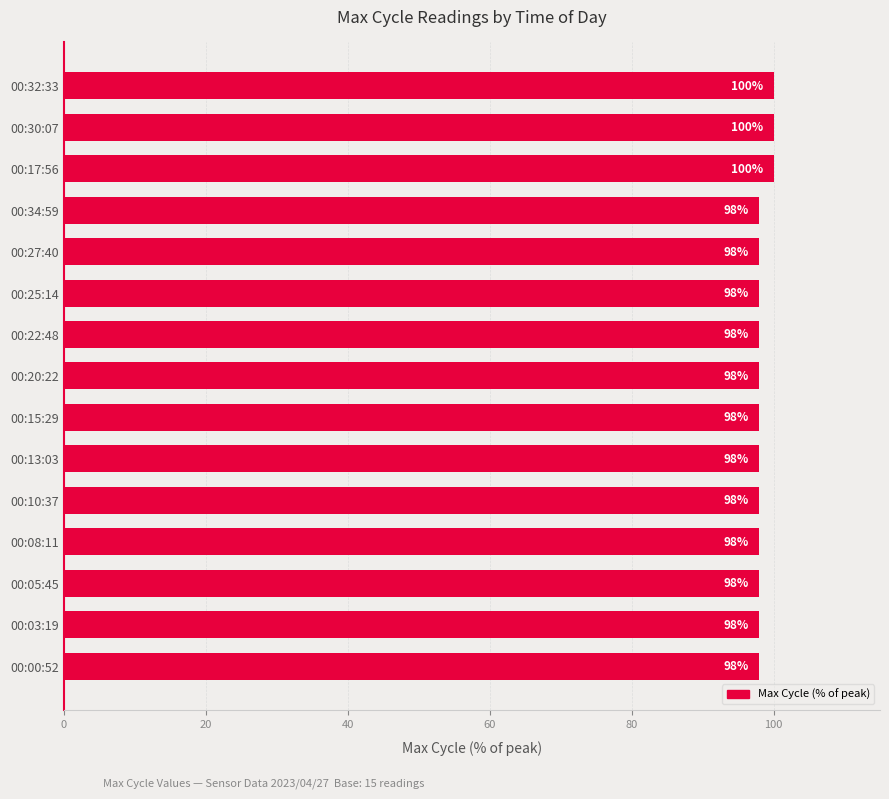

What is the label of the 4th bar from the top?

00:34:59